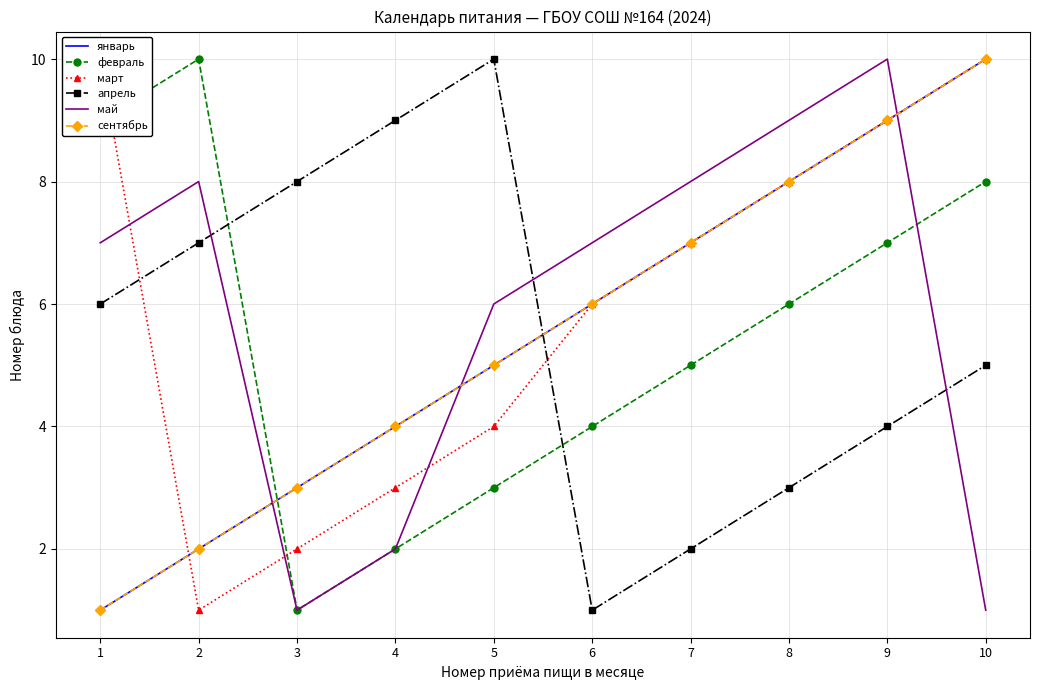

What is the sum of all январь values?

55